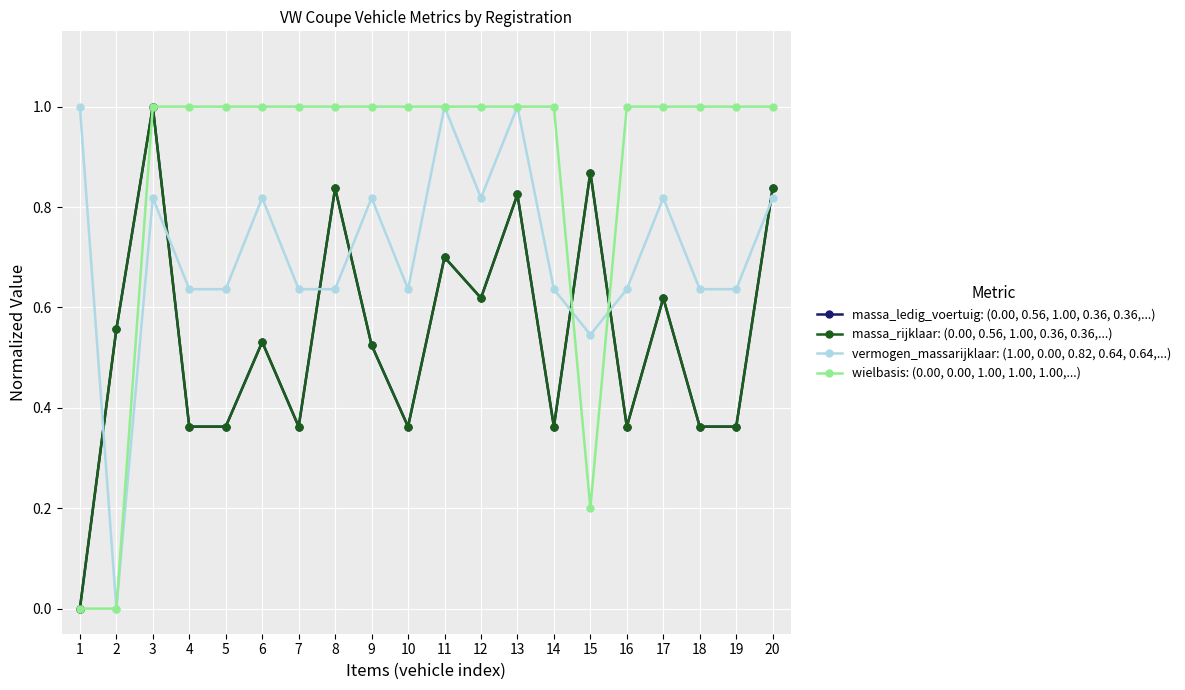

Rank the series at 6 from highest to lowest value.

wielbasis: (0.00, 0.00, 1.00, 1.00, 1.00,...), vermogen_massarijklaar: (1.00, 0.00, 0.82, 0.64, 0.64,...), massa_ledig_voertuig: (0.00, 0.56, 1.00, 0.36, 0.36,...), massa_rijklaar: (0.00, 0.56, 1.00, 0.36, 0.36,...)